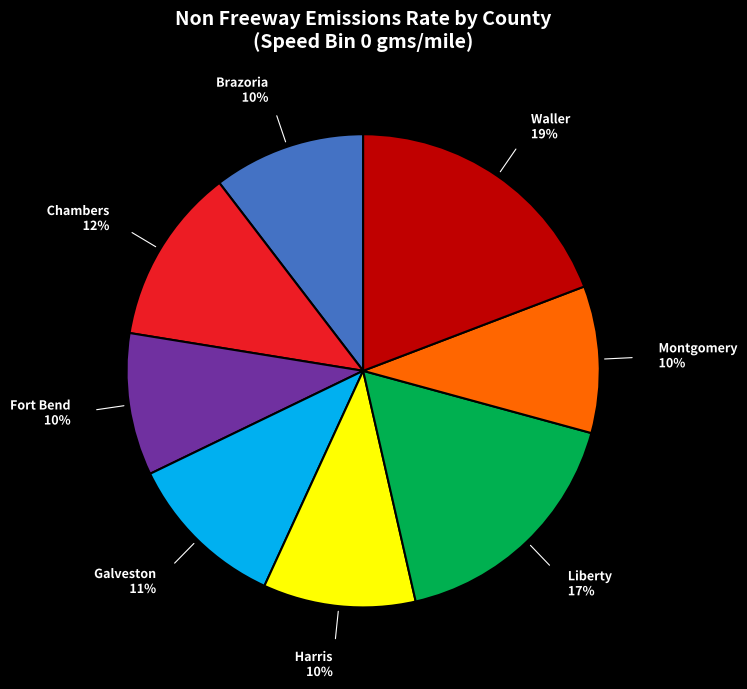

To the nearest percent, what is the difference between the Galveston and Chambers slice percentages?

1%